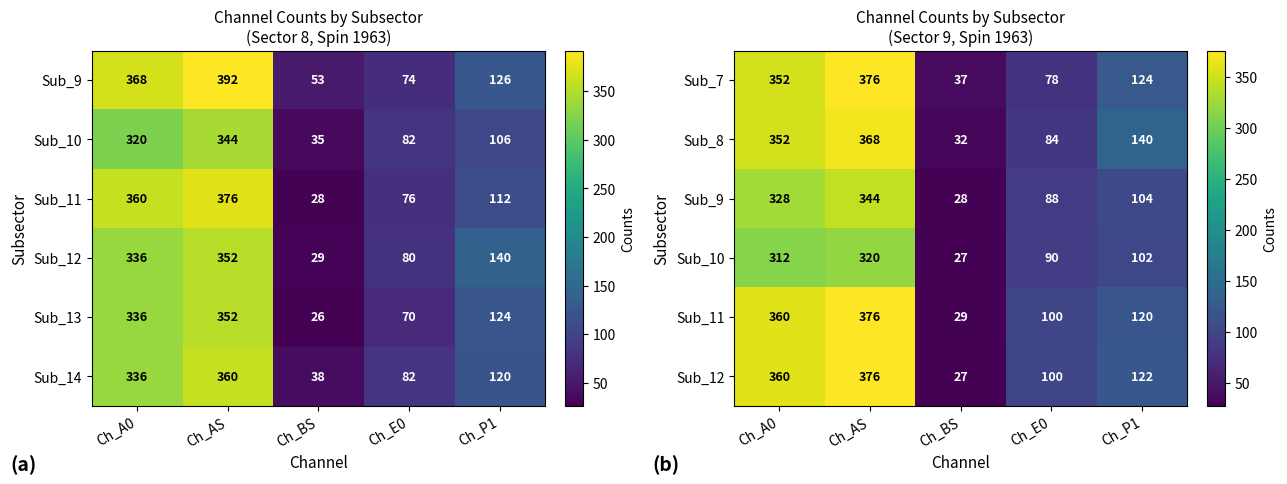

What is the highest value of the Sub_8 series?

368